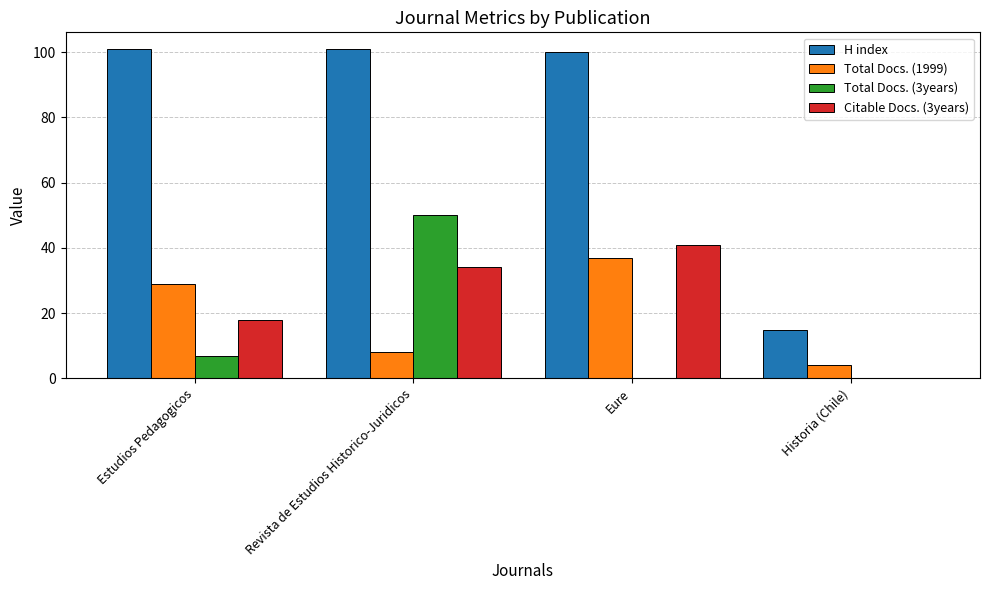

At which label is H index closest to 58?

Eure